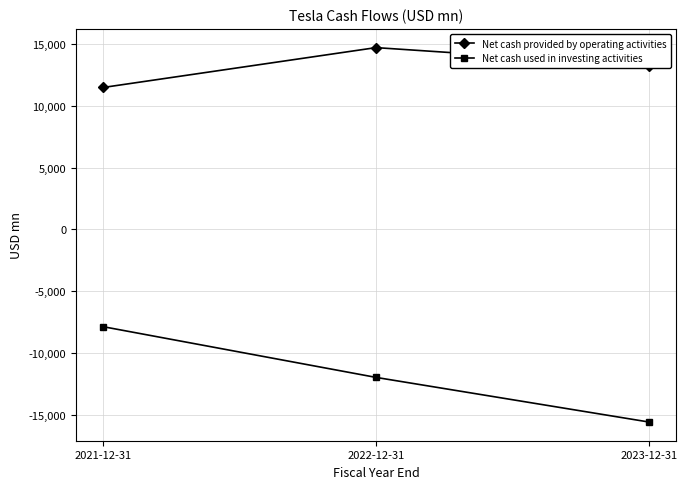

True or false: Net cash provided by operating activities has a value of 11497 at 2021-12-31.

True